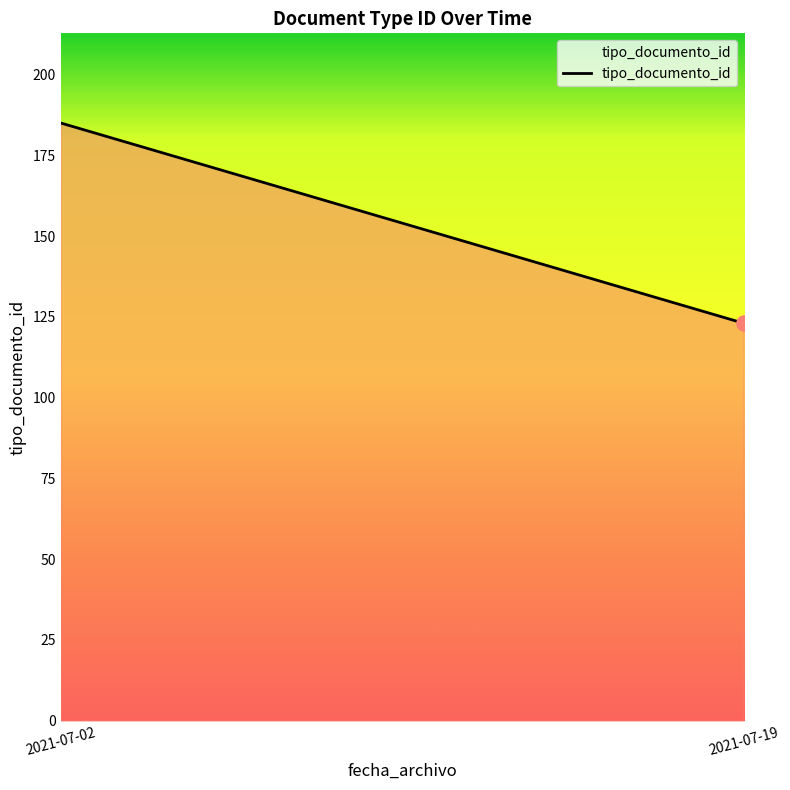

What is the change in value from 2021-07-02 to 2021-07-19?

-62